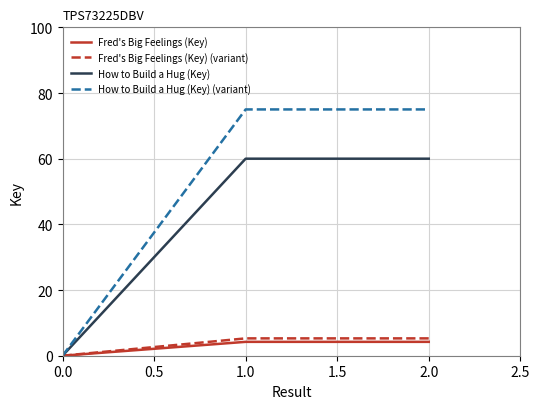

The value of How to Build a Hug (Key) at 0.0 is 0.0. True or false?

True